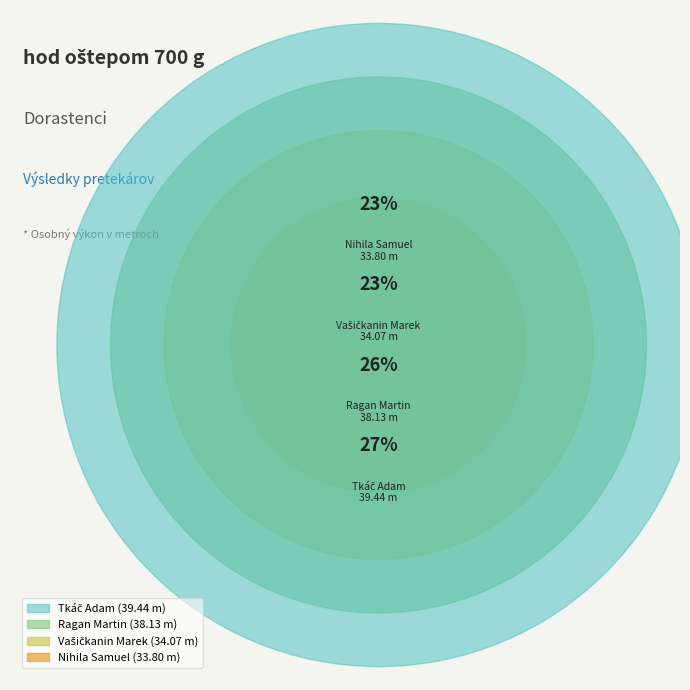

To the nearest percent, what is the combined percentage of Vašičkanin Marek and Tkáč Adam?

51%